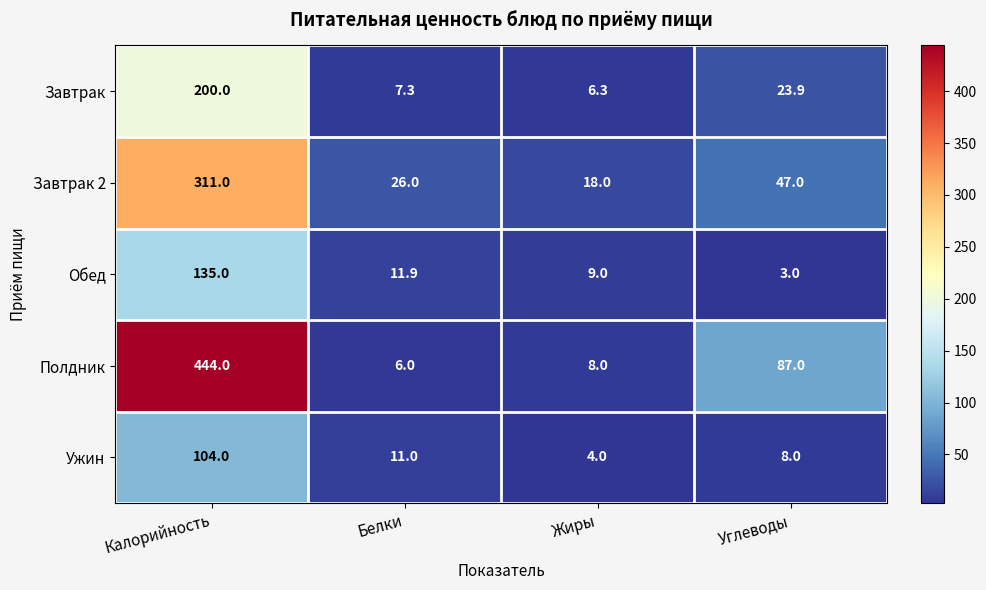

Reading right to left, transcribe all the data shown in this chart.

Завтрак: 23.9	6.3	7.3	200.0
Завтрак 2: 47.0	18.0	26.0	311.0
Обед: 3.0	9.0	11.9	135.0
Полдник: 87.0	8.0	6.0	444.0
Ужин: 8.0	4.0	11.0	104.0